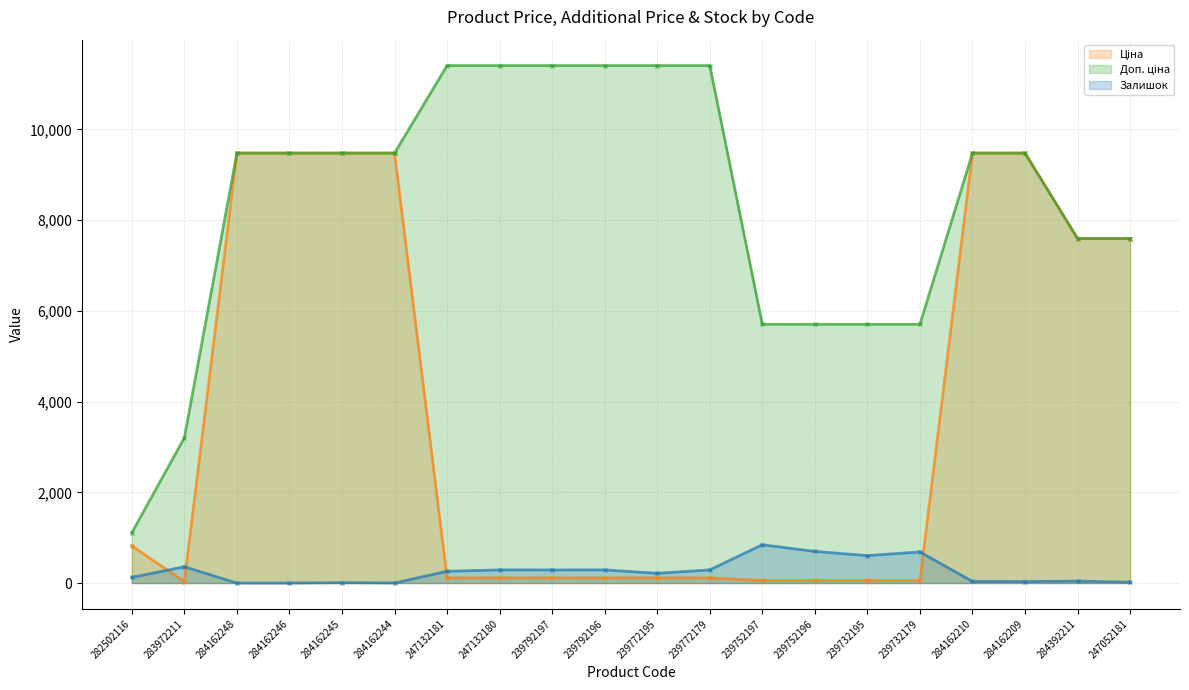

How many positive values does the Залишок (line) series have?

18